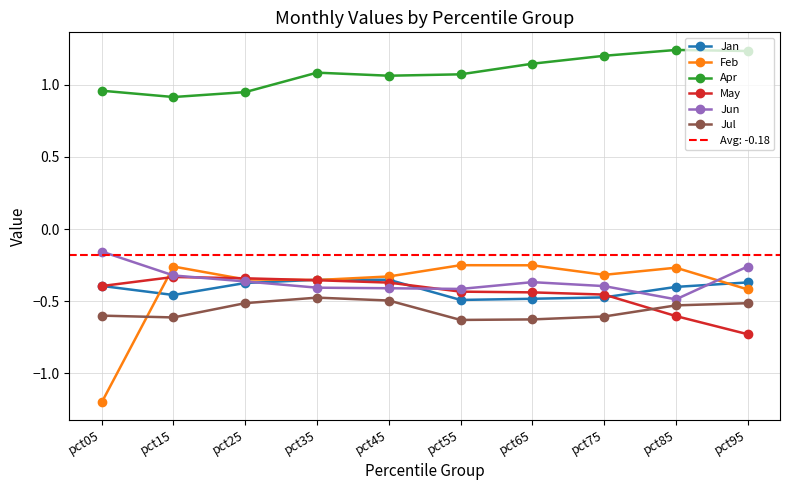

What is the lowest value of the Jun series?

-0.5